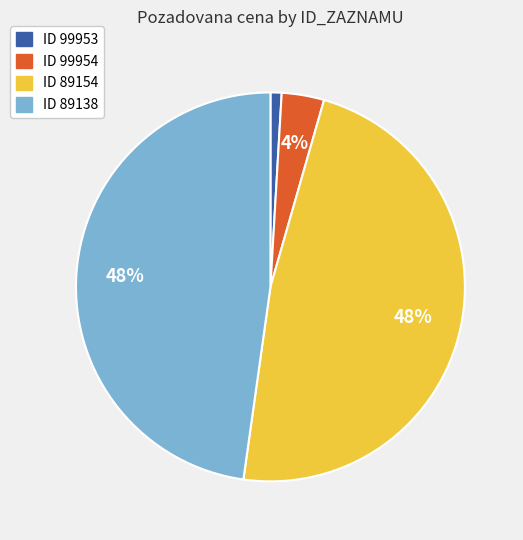

How many segments does this pie chart have?

4